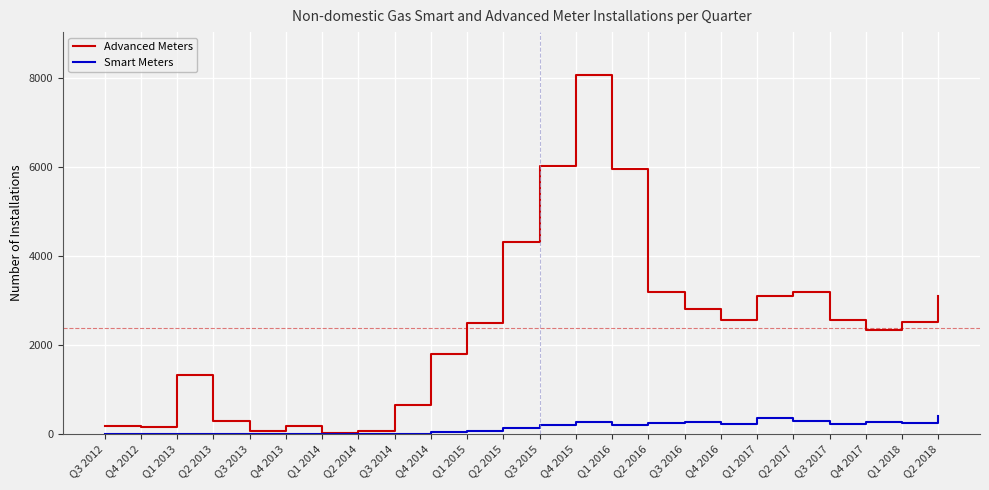

Does the chart have visible grid lines?

Yes